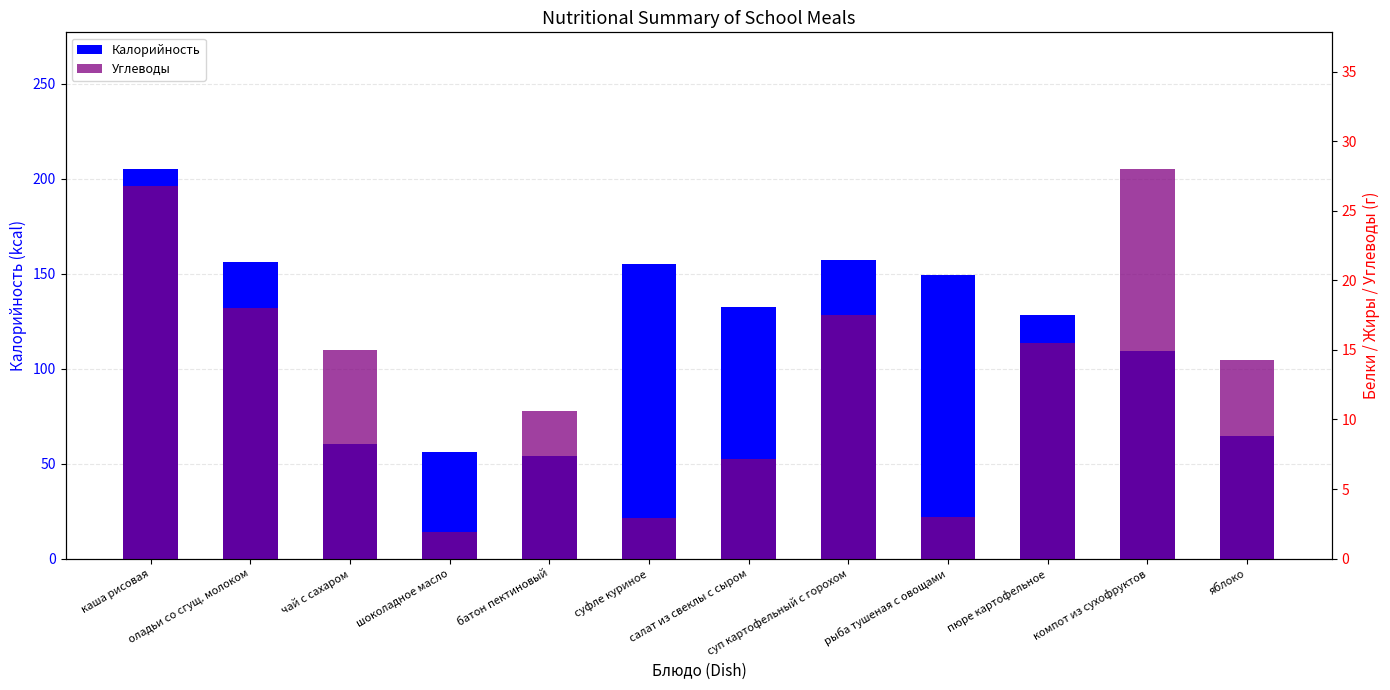

Which category has the highest value in the Калорийность series?

каша рисовая